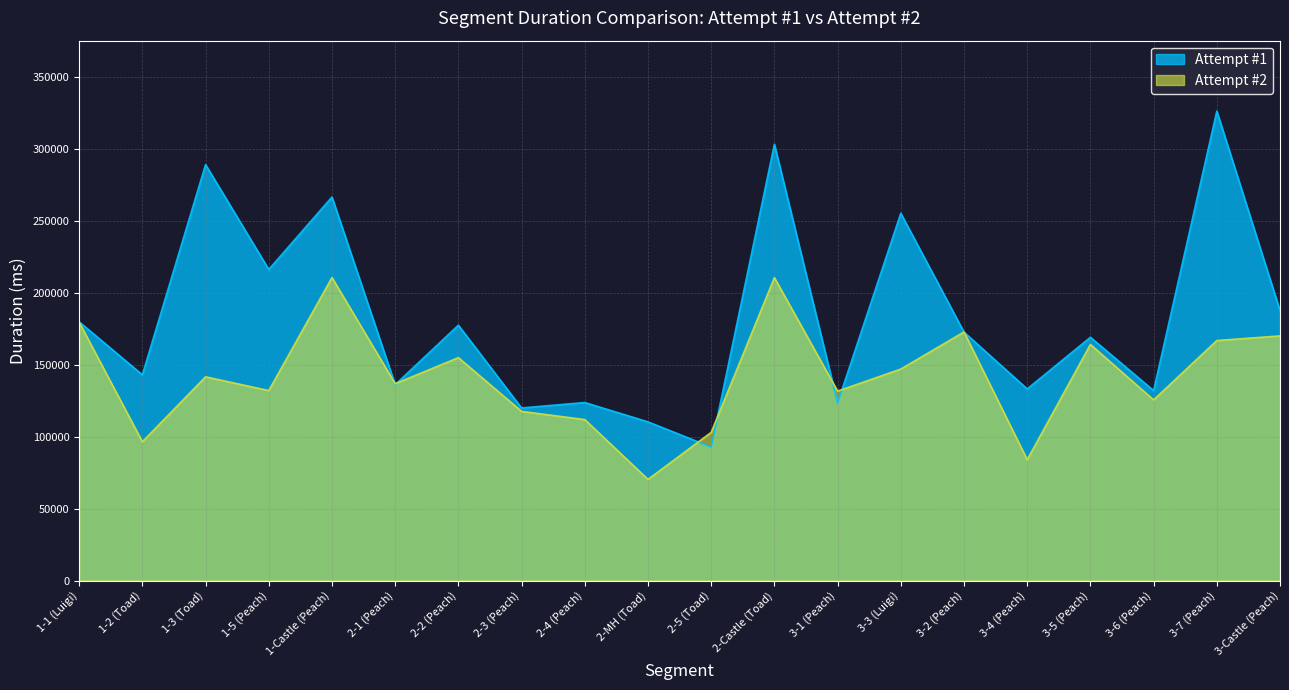

How many values in the Attempt #2 series are below 141489?

10